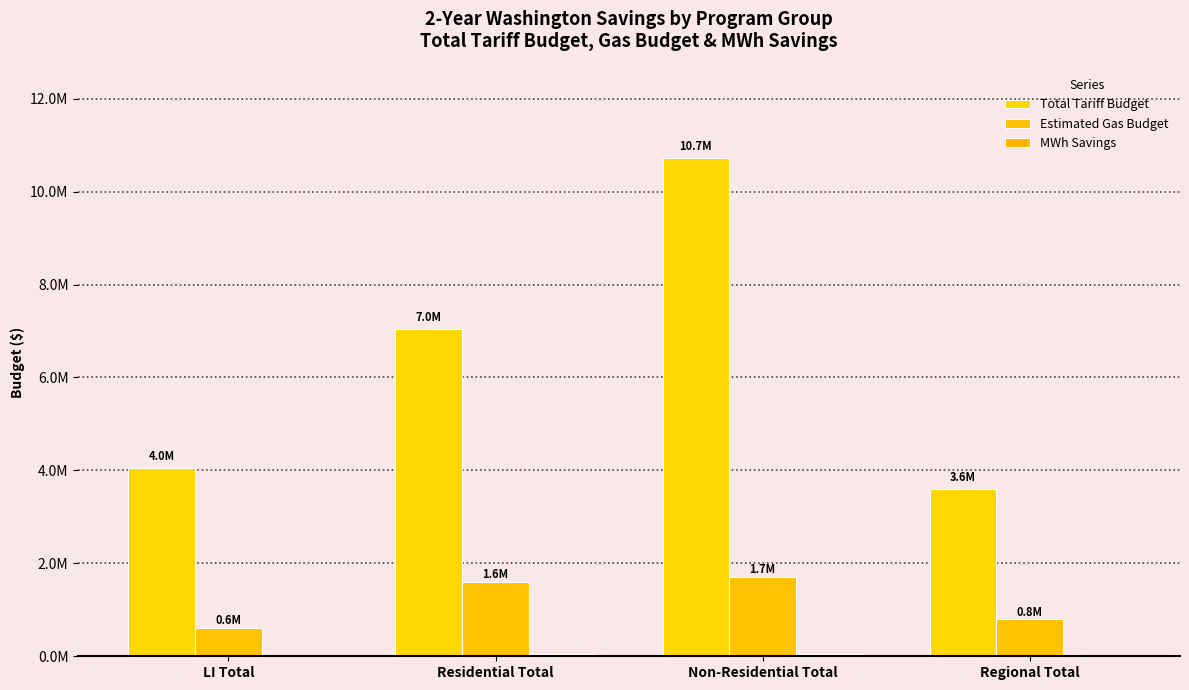

What position from the left is Regional Total?

4